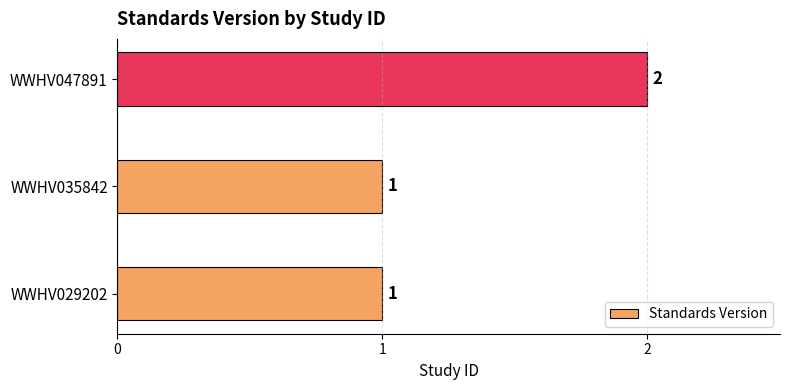

How many categories are shown in the chart?

3